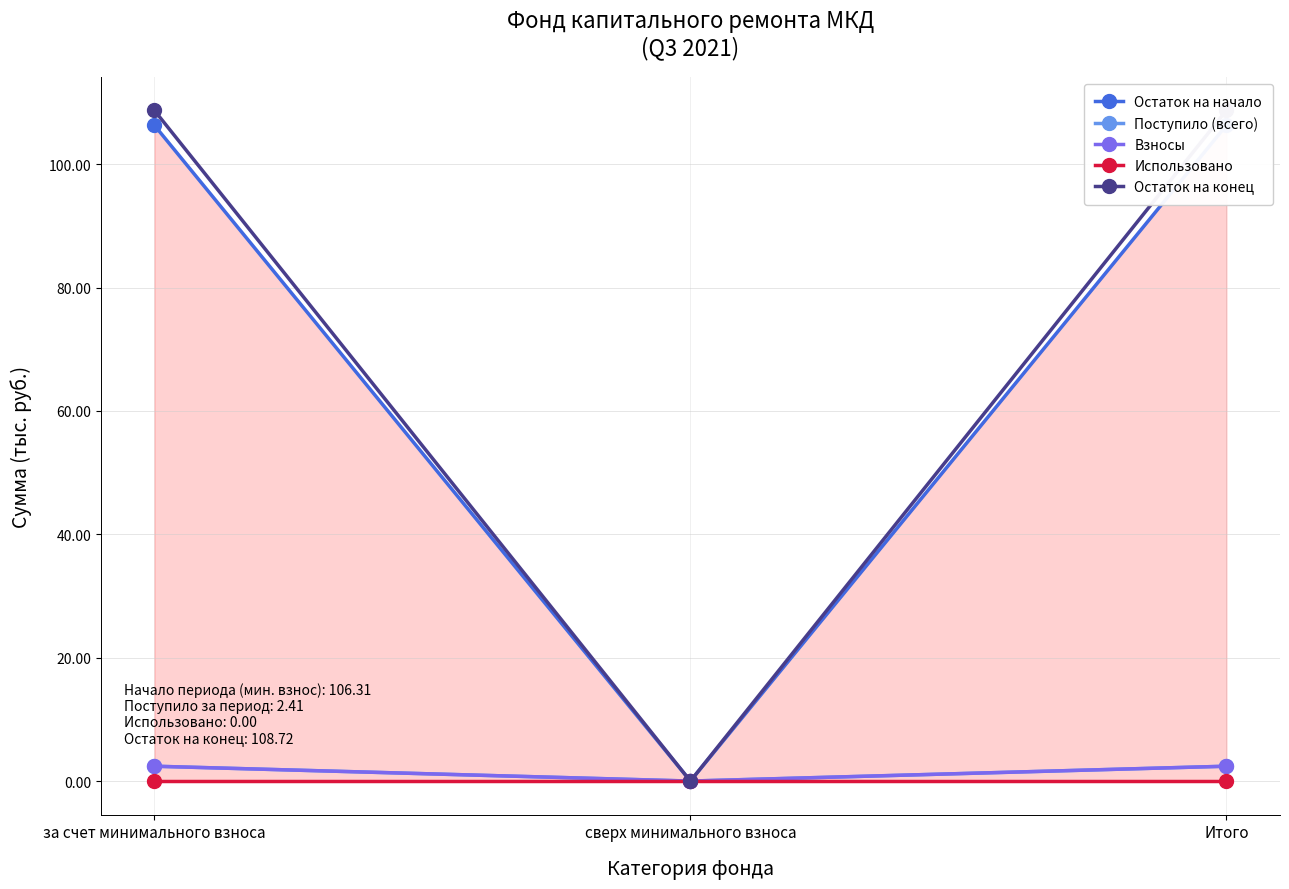

Where does the Остаток на начало series first go above 106?

за счет минимального взноса